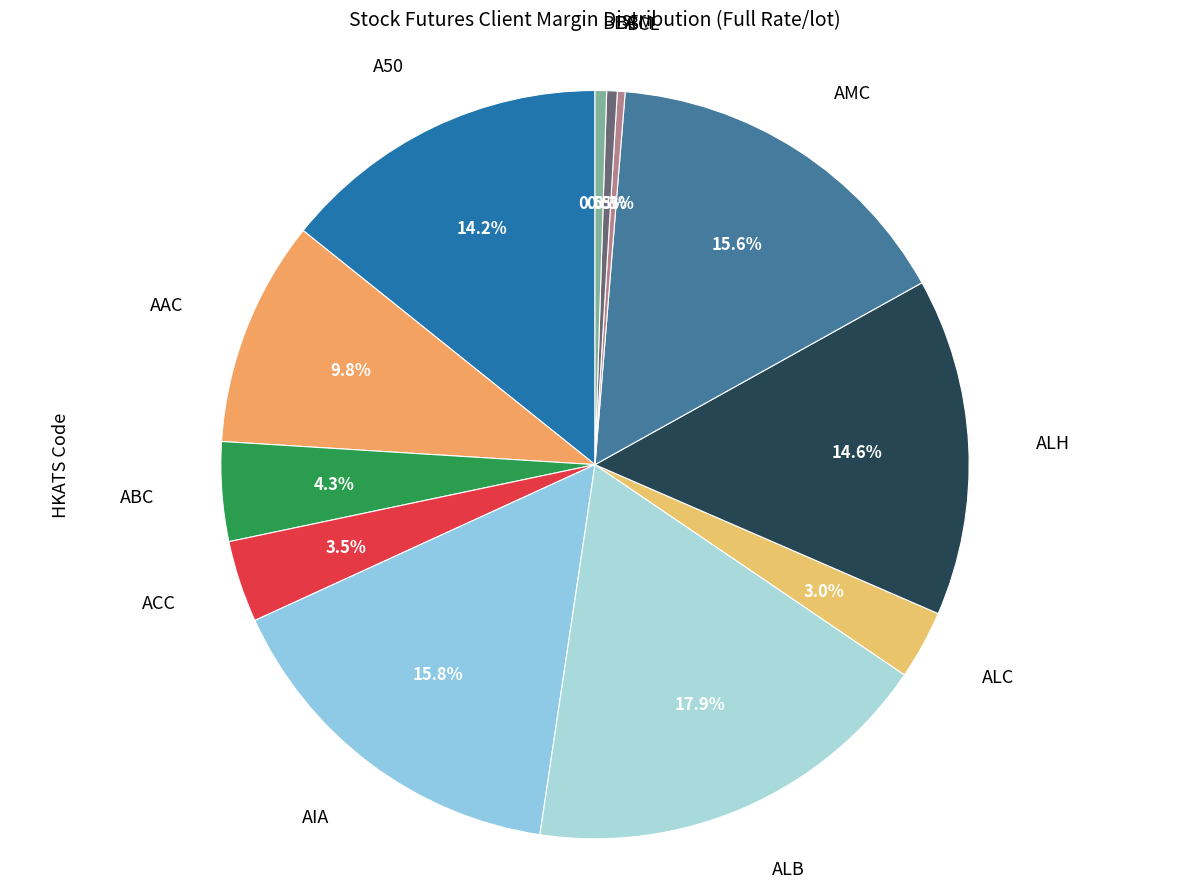

Count the number of slices in the pie.

12